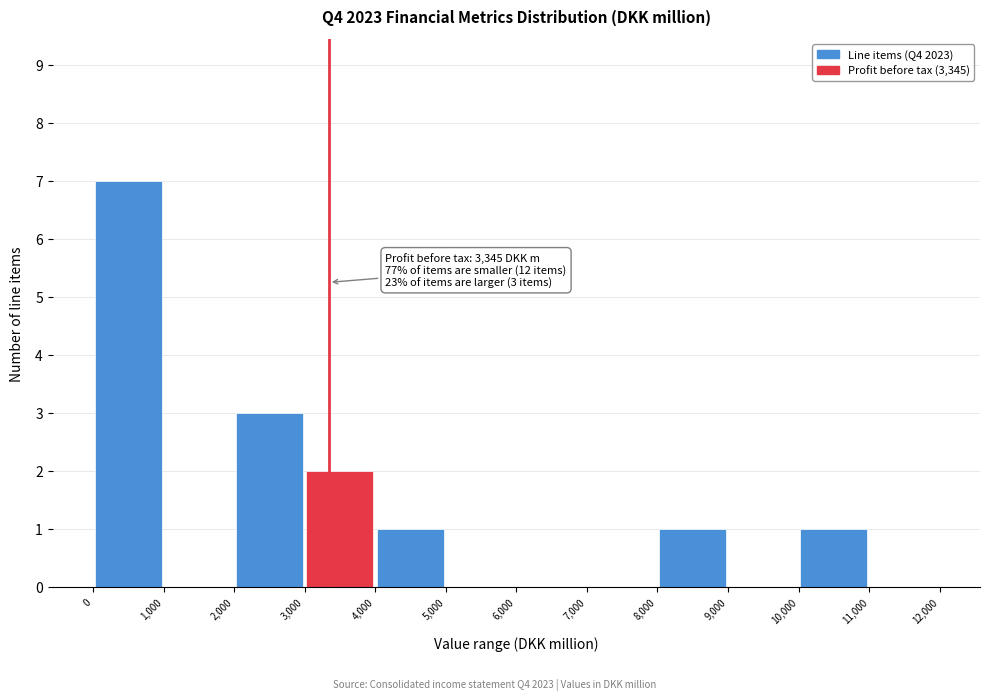

Which range on the x-axis has the tallest bar?

0 to 1,000